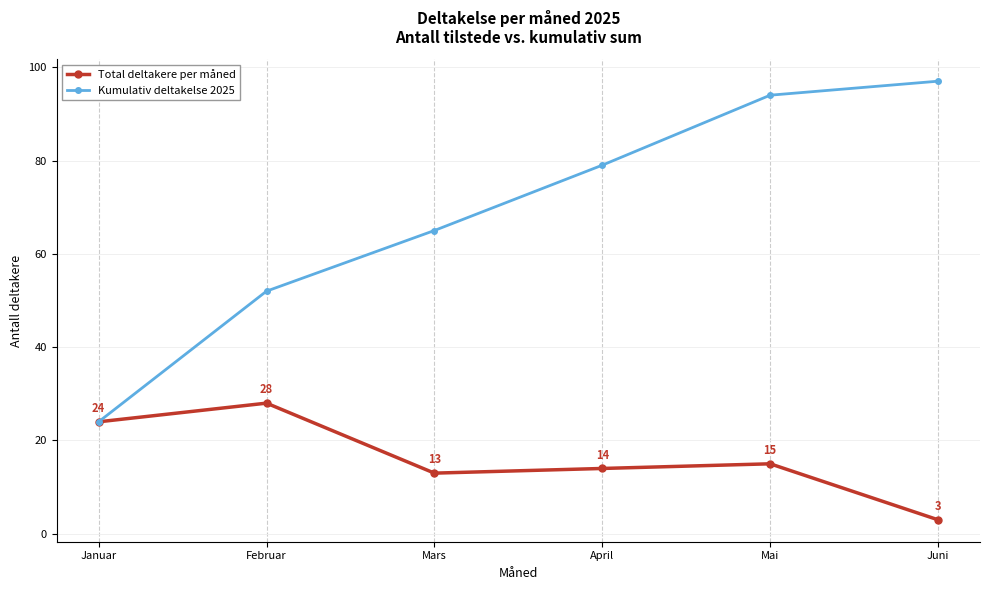

Reading left to right, extract all data points from this chart.

Total deltakere per måned: 24	28	13	14	15	3
Kumulativ deltakelse 2025: 24	52	65	79	94	97